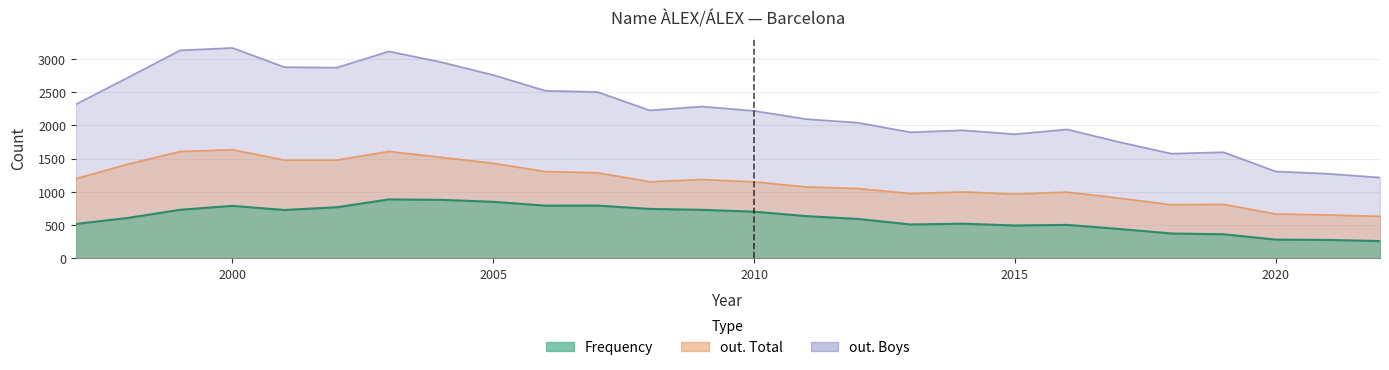

At how many categories does at least one series exceed 295?

26